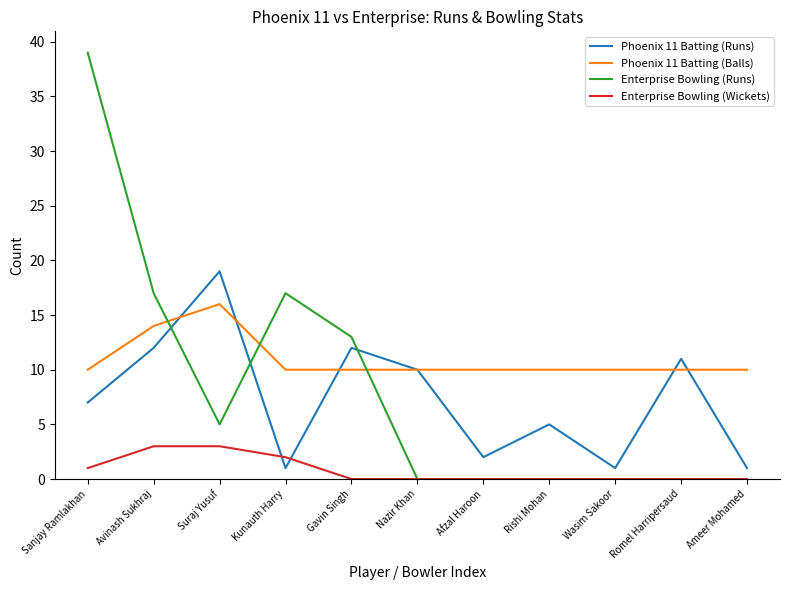

Where do Phoenix 11 Batting (Balls) and Phoenix 11 Batting (Runs) first cross each other?

Avinash Sukhraj and Suraj Yusuf